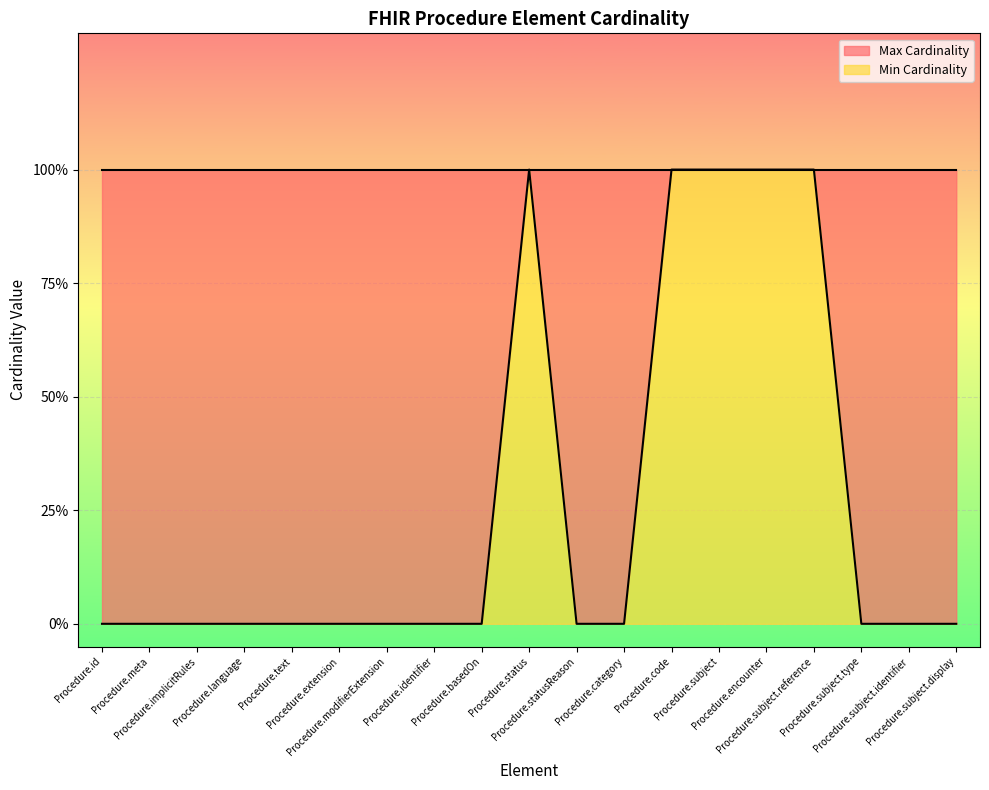

Which label corresponds to the smallest value in the chart?

Procedure.id